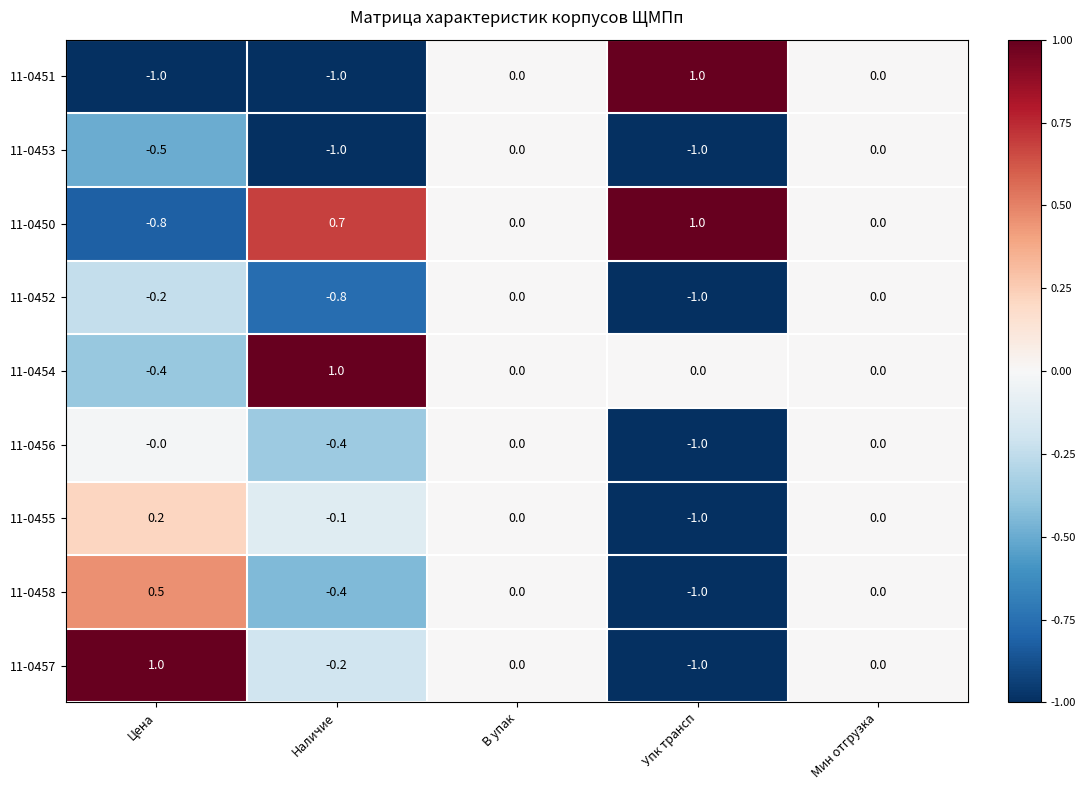

What is the difference between the 11-0452 values at Упк трансп and Цена?

0.8